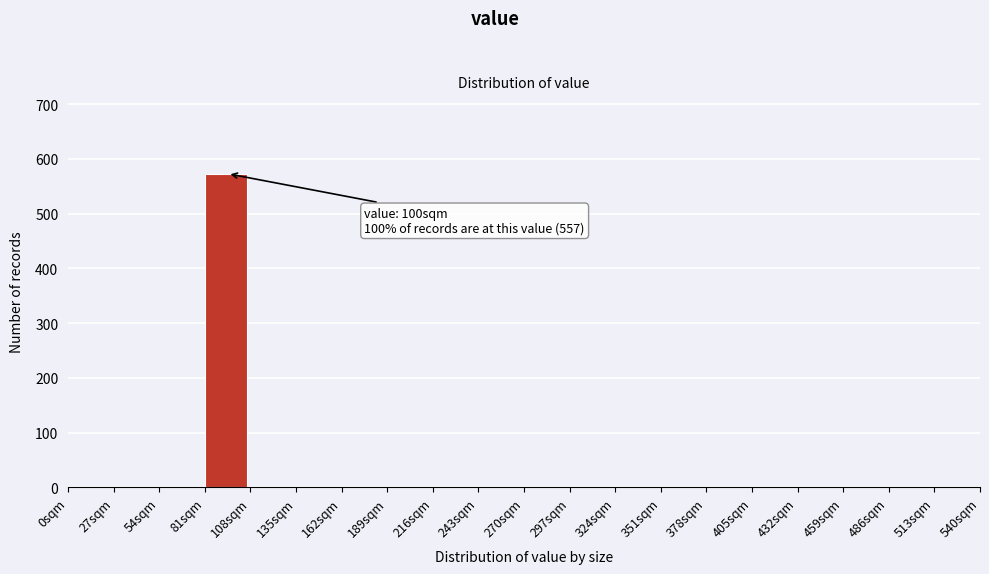

Over which range of the x-axis is the bar tallest?

81 to 108